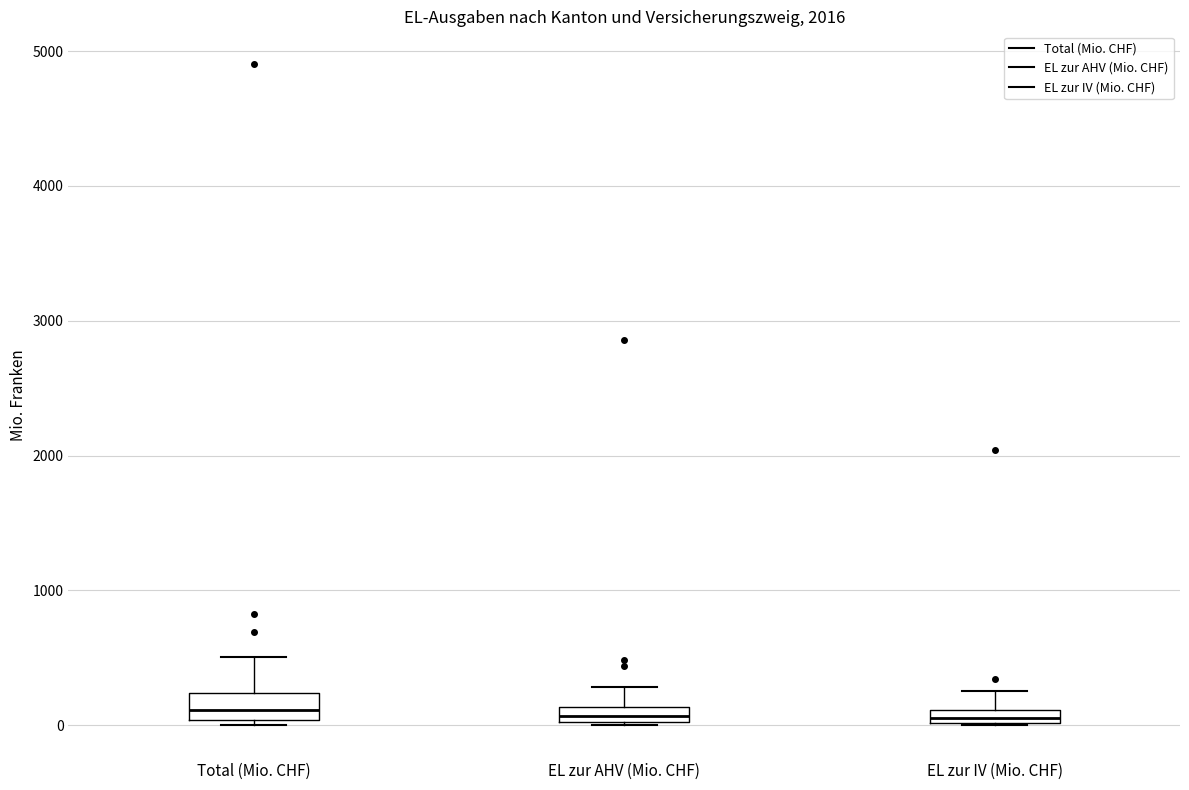

Where does the upper whisker of the box for EL zur IV (Mio. CHF) end on the y-axis? The values are not printed on the chart, so give them approximately, as read against the axis.

300